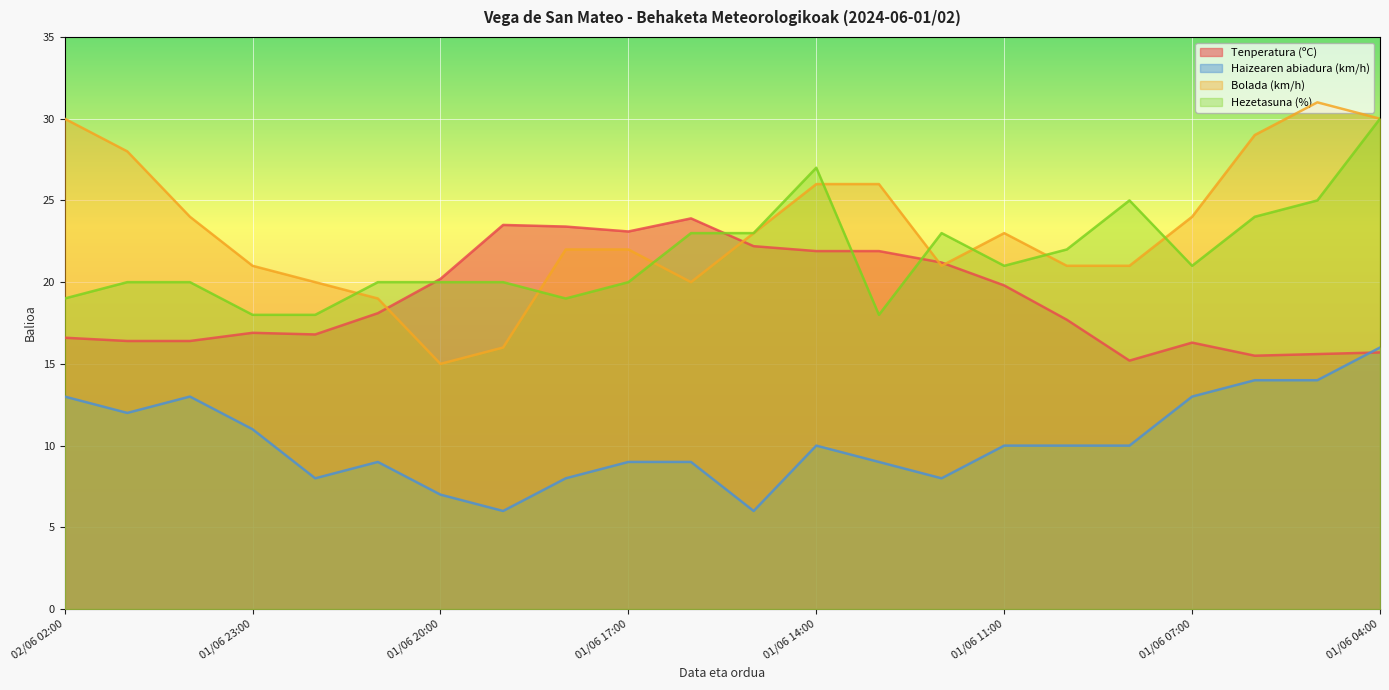

Reading left to right, what are all the values shown in this chart?

Tenperatura (ºC): 16.6	16.4	16.4	16.9	16.8	18.1	20.2	23.5	23.4	23.1	23.9	22.2	21.9	21.9	21.2	19.8	17.7	15.2	16.3	15.5	15.6	15.7
Haizearen abiadura (km/h): 13.0	12.0	13.0	11.0	8.0	9.0	7.0	6.0	8.0	9.0	9.0	6.0	10.0	9.0	8.0	10.0	10.0	10.0	13.0	14.0	14.0	16.0
Bolada (km/h): 30.0	28.0	24.0	21.0	20.0	19.0	15.0	16.0	22.0	22.0	20.0	23.0	26.0	26.0	21.0	23.0	21.0	21.0	24.0	29.0	31.0	30.0
Hezetasuna (%): 19.0	20.0	20.0	18.0	18.0	20.0	20.0	20.0	19.0	20.0	23.0	23.0	27.0	18.0	23.0	21.0	22.0	25.0	21.0	24.0	25.0	30.0